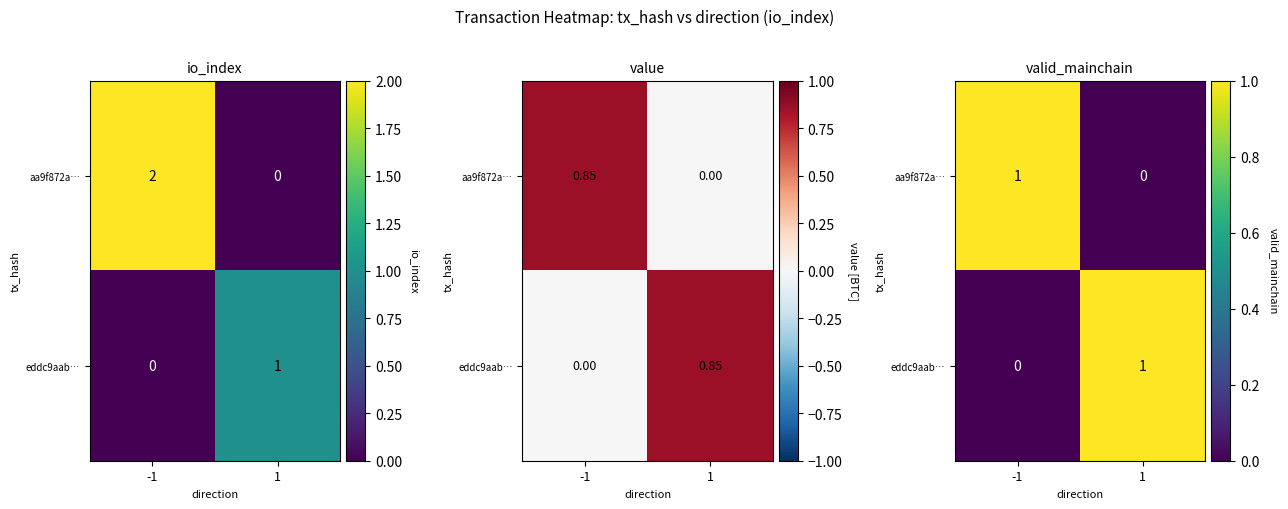

Count the number of categories in the chart.

2